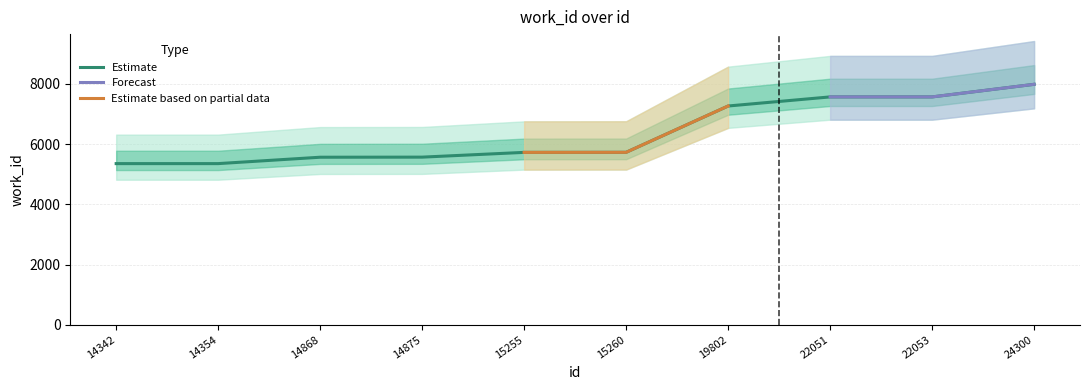

What is the minimum value shown in the chart?

5351